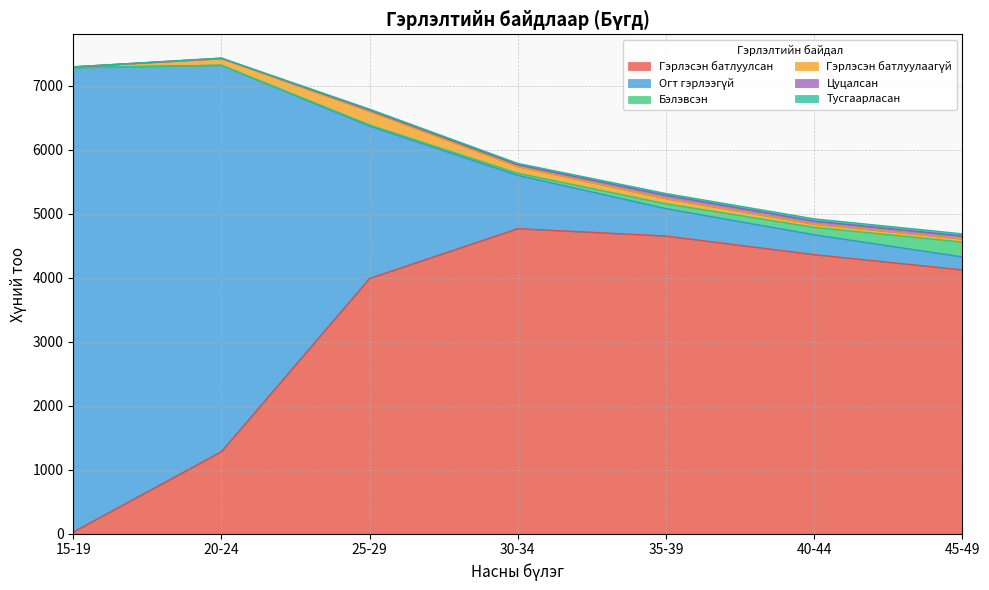

True or false: Цуцалсан and Тусгаарласан intersect in this chart.

False